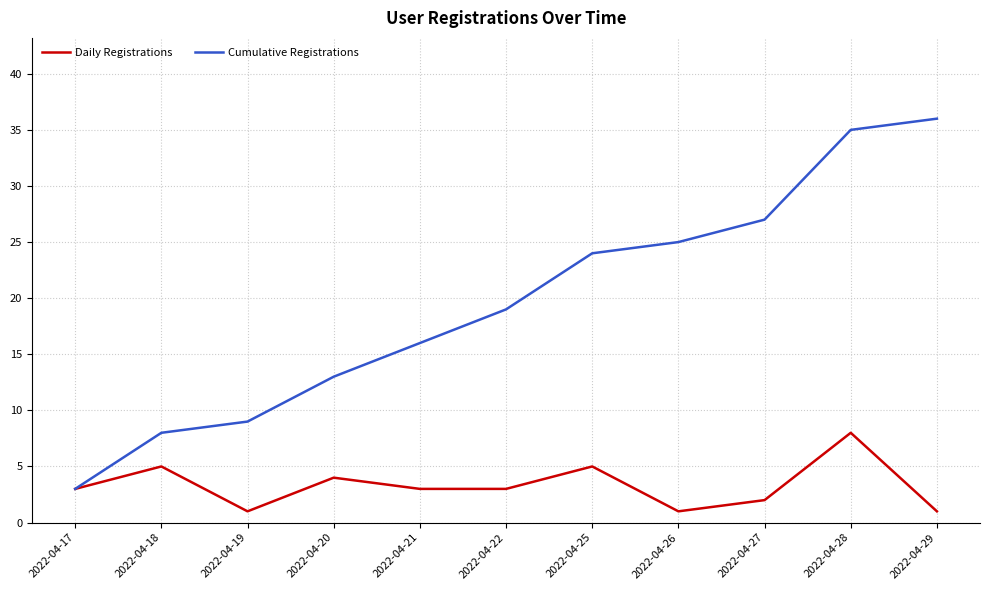

What value does the Daily Registrations series have at 2022-04-26?

1